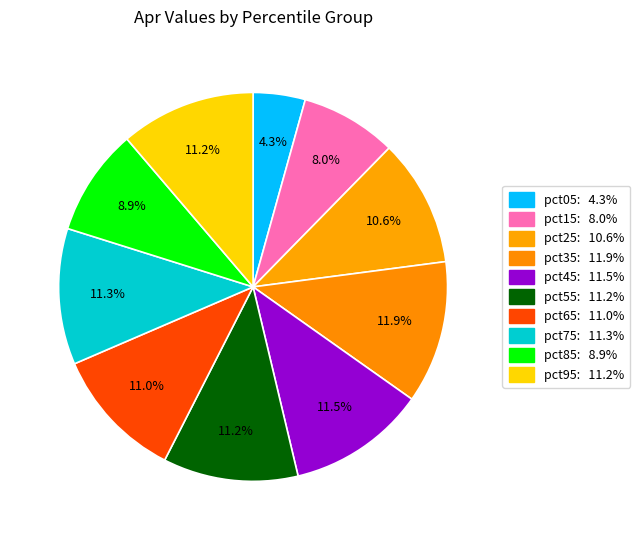

Does pct25 account for over 50% of the chart?

No